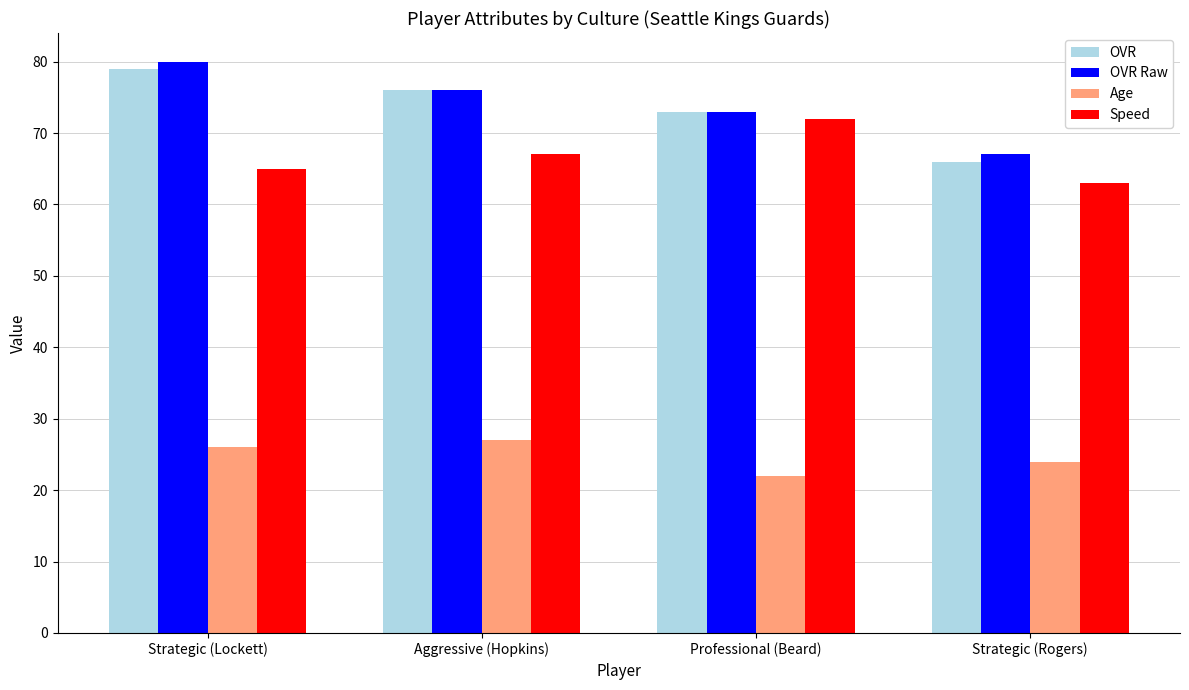

Which label corresponds to the smallest value in the chart?

Professional (Beard)